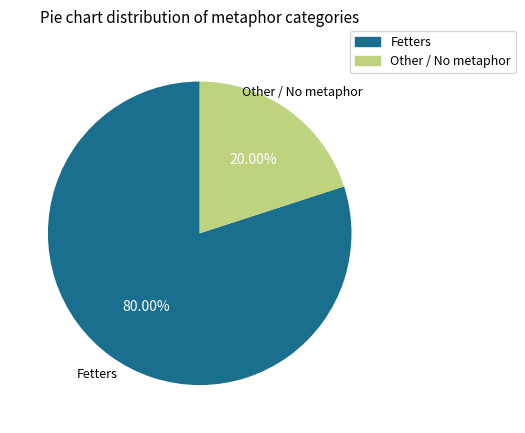

Is there a majority slice in this chart?

Yes